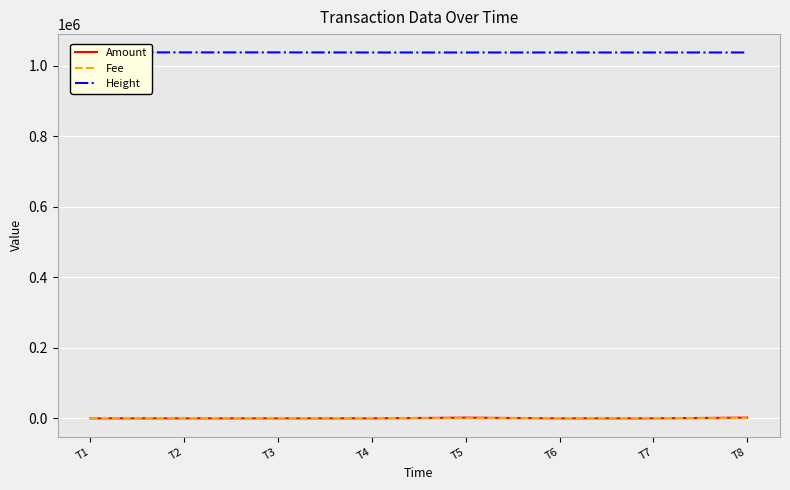

Where does the Height series first go above 1036864?

T1